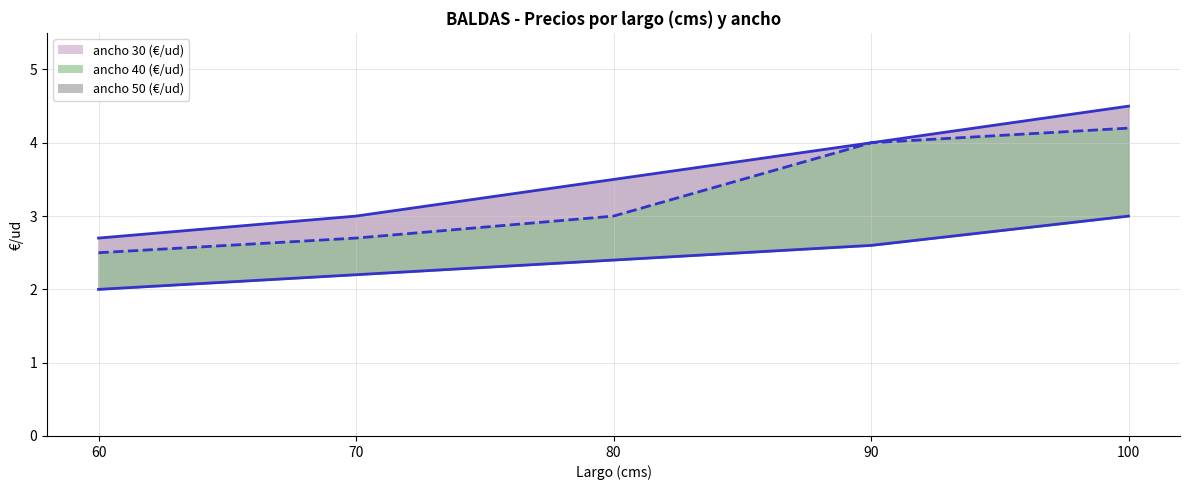

Between 100 and 90, which is larger?

100